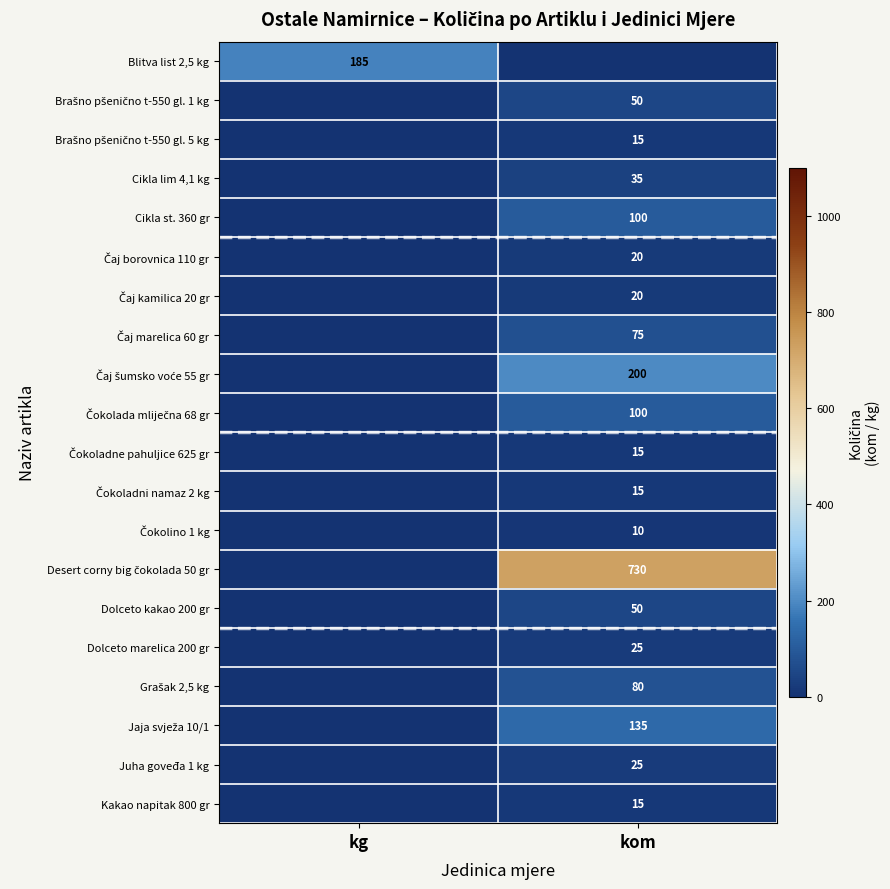

What is the average value of the Čaj borovnica 110 gr series?

10